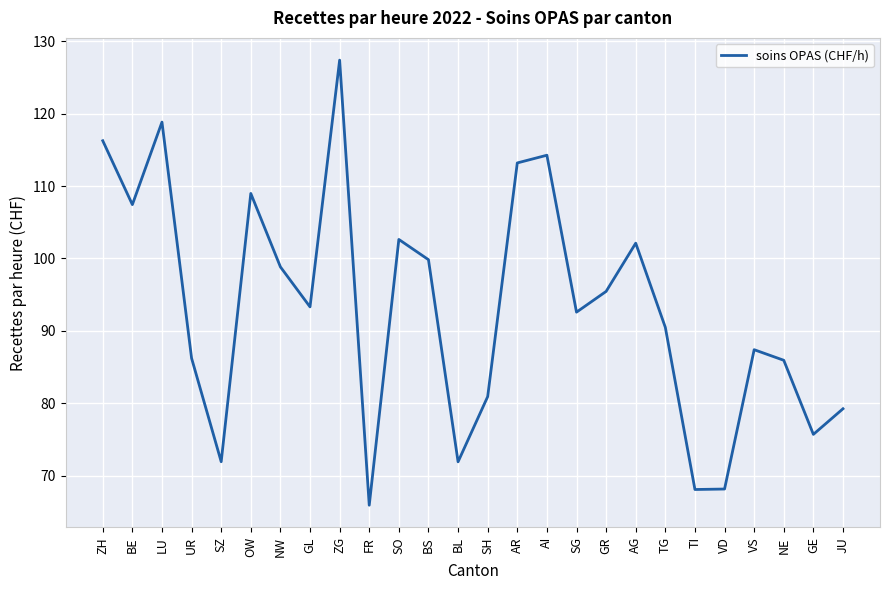

What position from the right is UR?

23